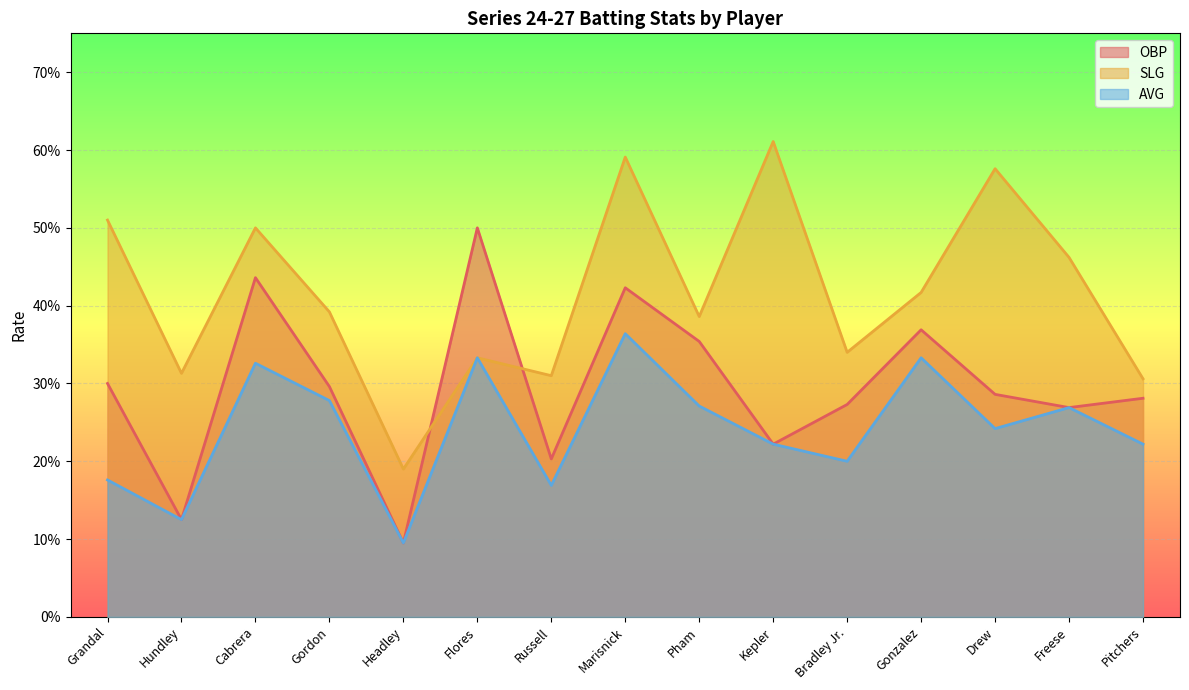

Which series has the widest spread of values?

SLG